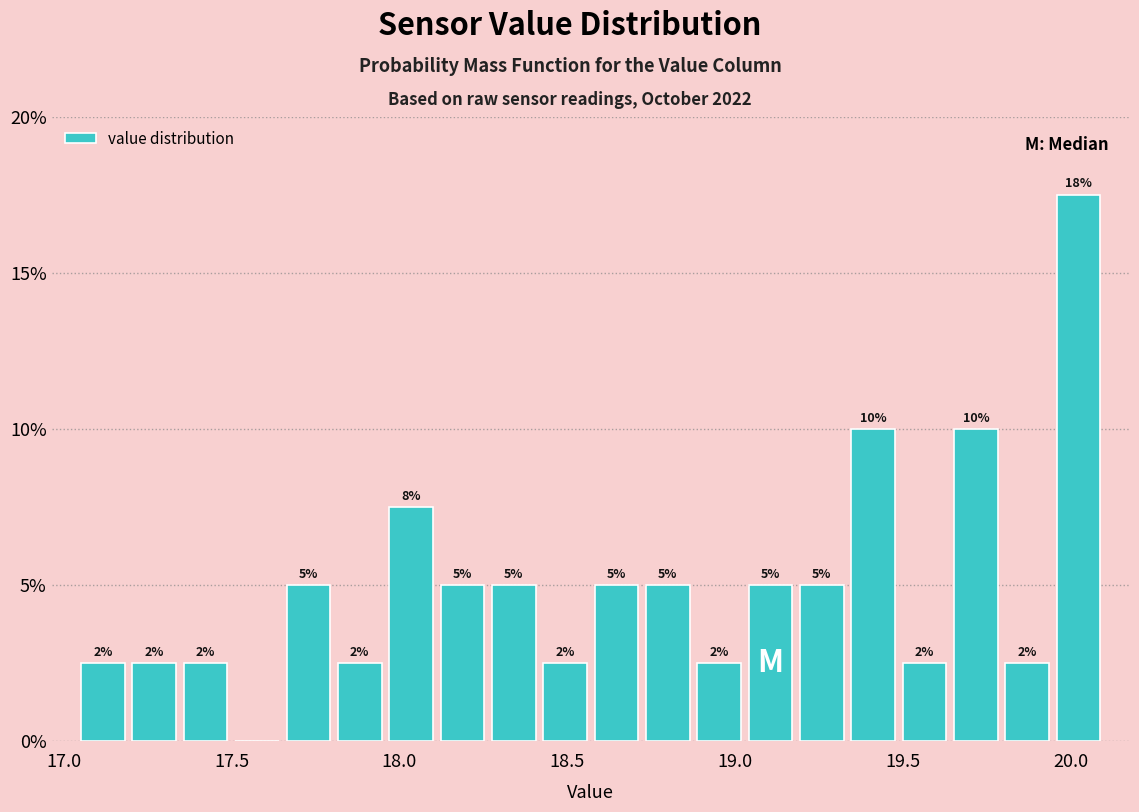

Read against the x-axis, roughly where is the centre of the tallest bar?

20.00